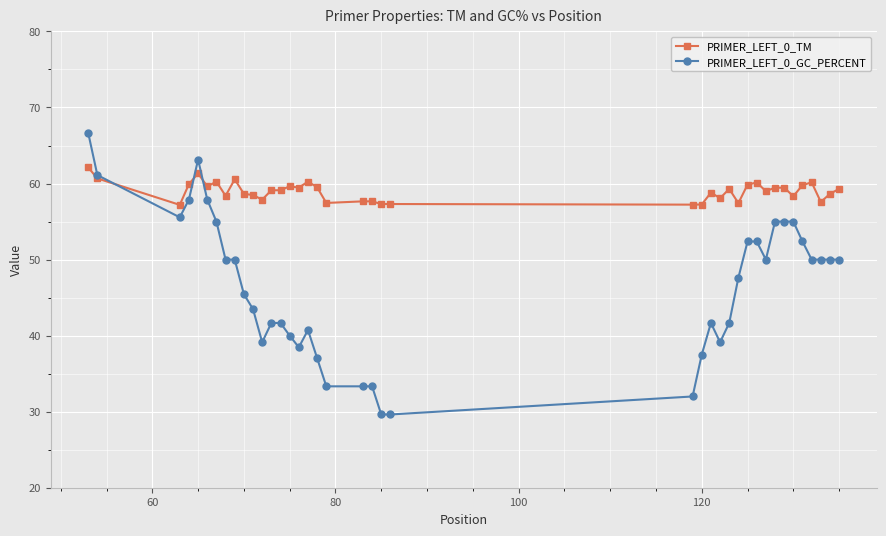

Which series has the largest total across all categories?

PRIMER_LEFT_0_TM